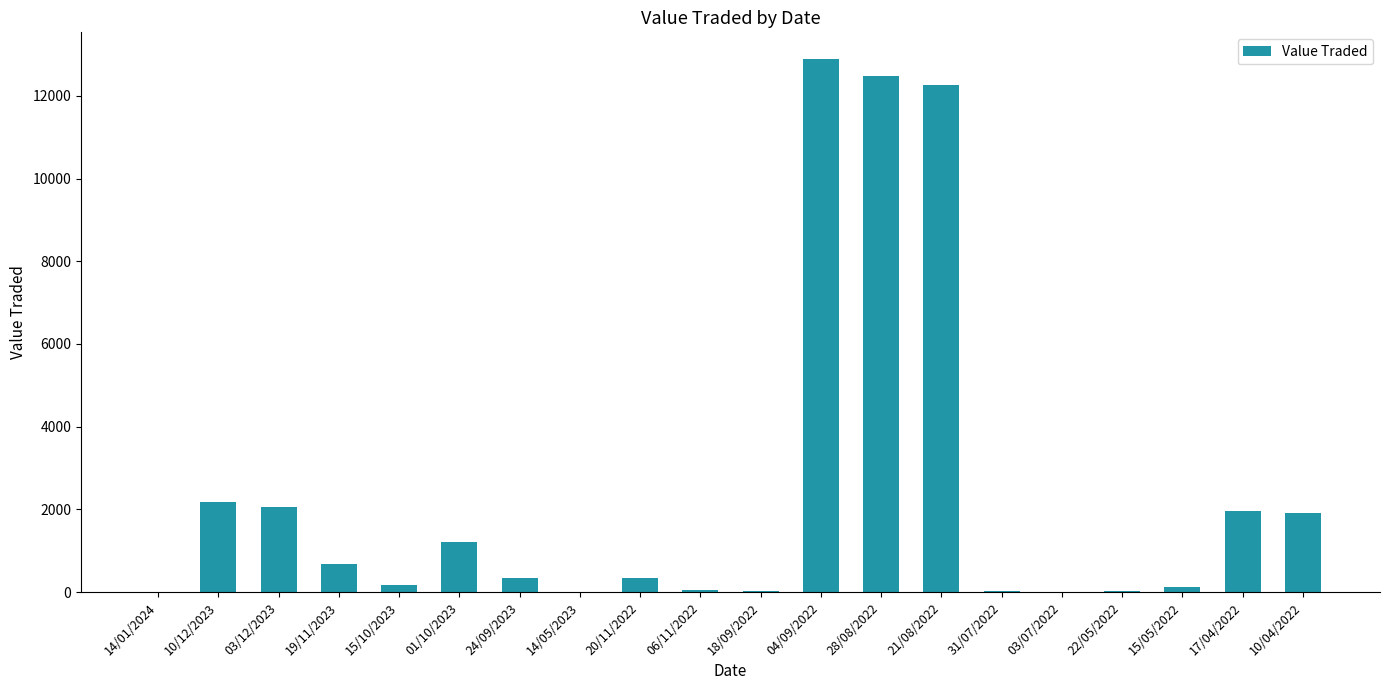

Which category has the highest value across all series?

04/09/2022